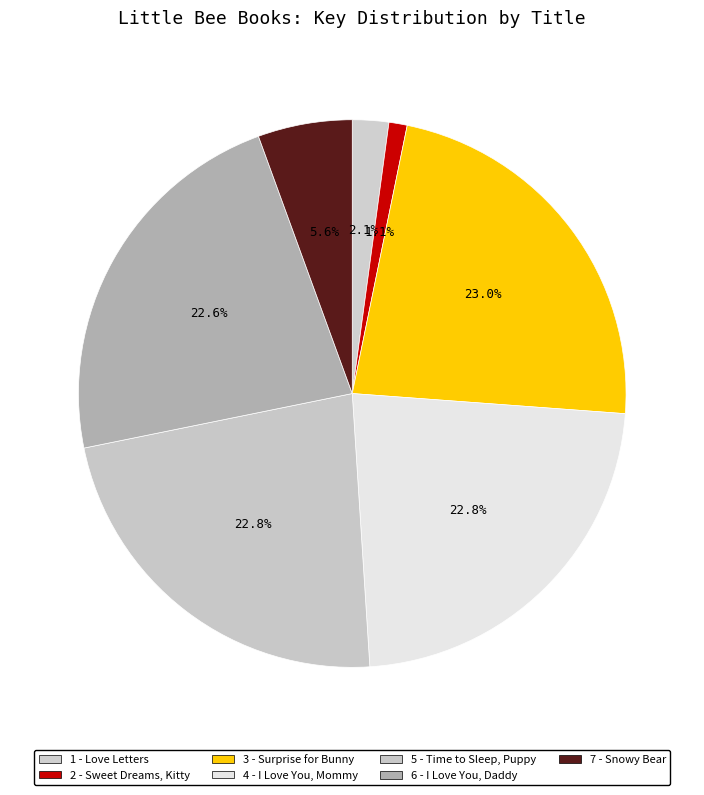

To the nearest percent, what portion does 1 - Love Letters represent?

2%